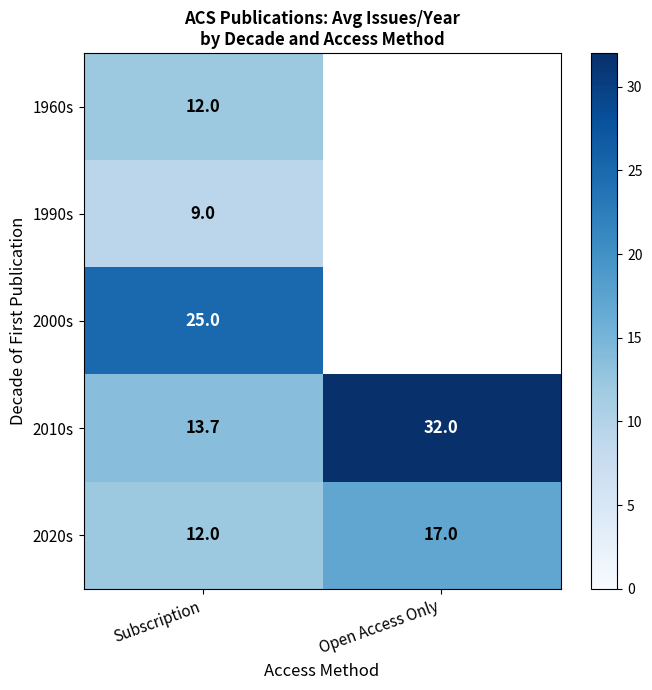

What is the highest value of the 2010s series?

32.0